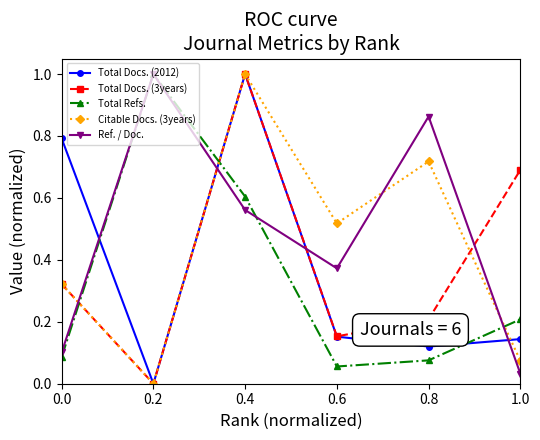

The Total Refs. series shows 0.1 at 1.0. True or false?

False